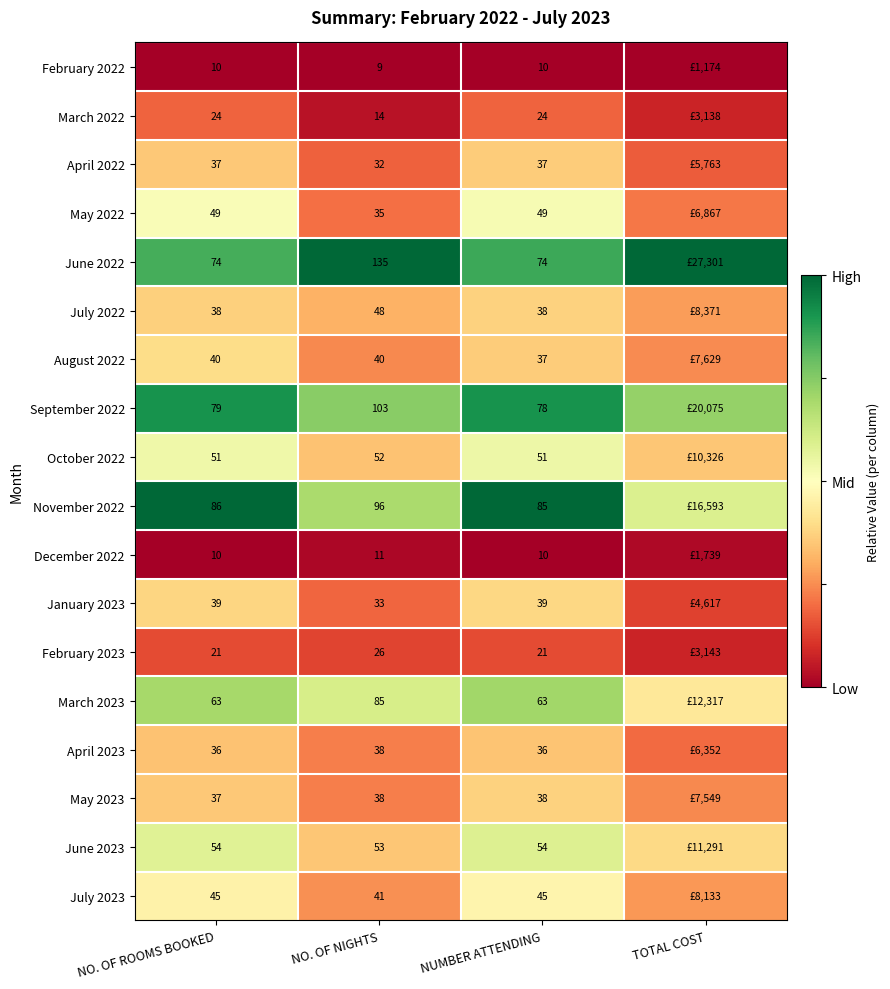

Which series has the largest total across all categories?

June 2022